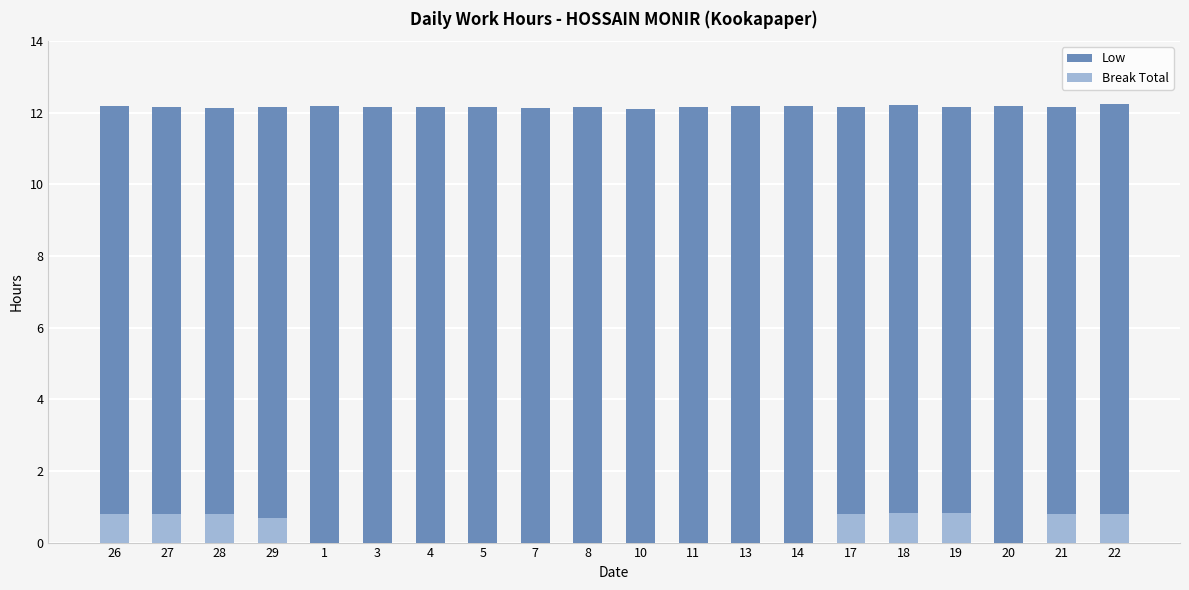

What are all the series names shown in the legend?

Low, Break Total